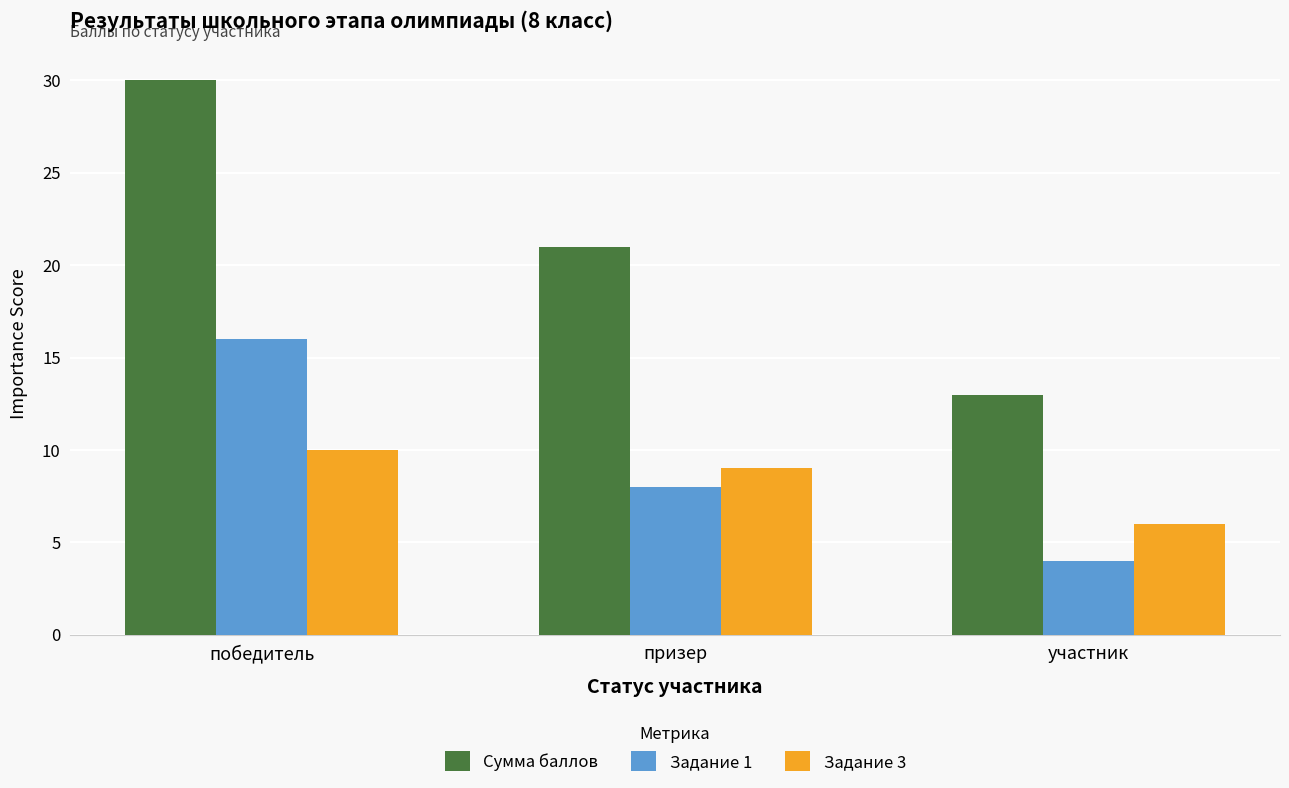

At how many categories does at least one series exceed 29?

1